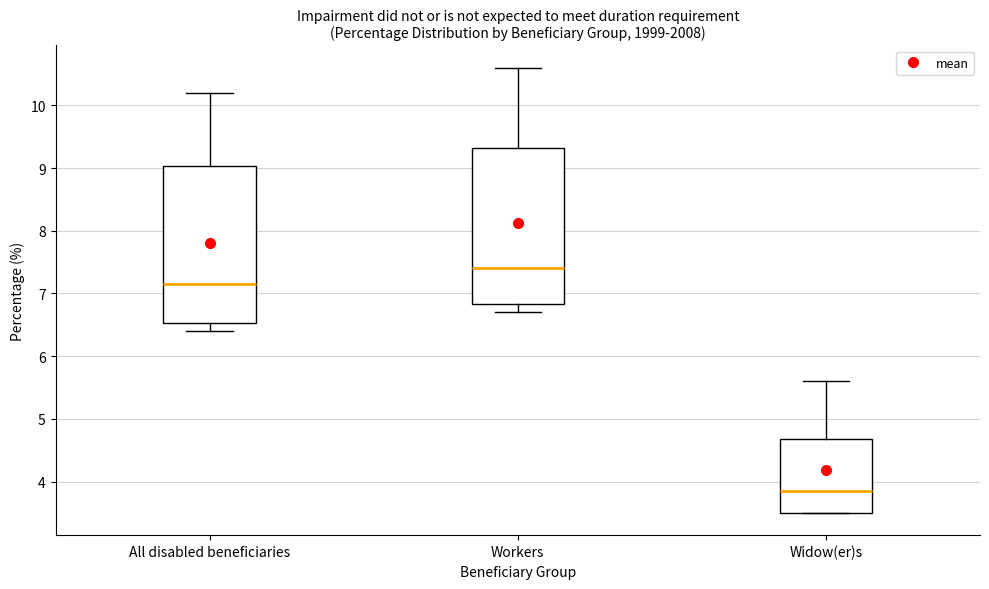

Which box has the lowest median line?

Widow(er)s